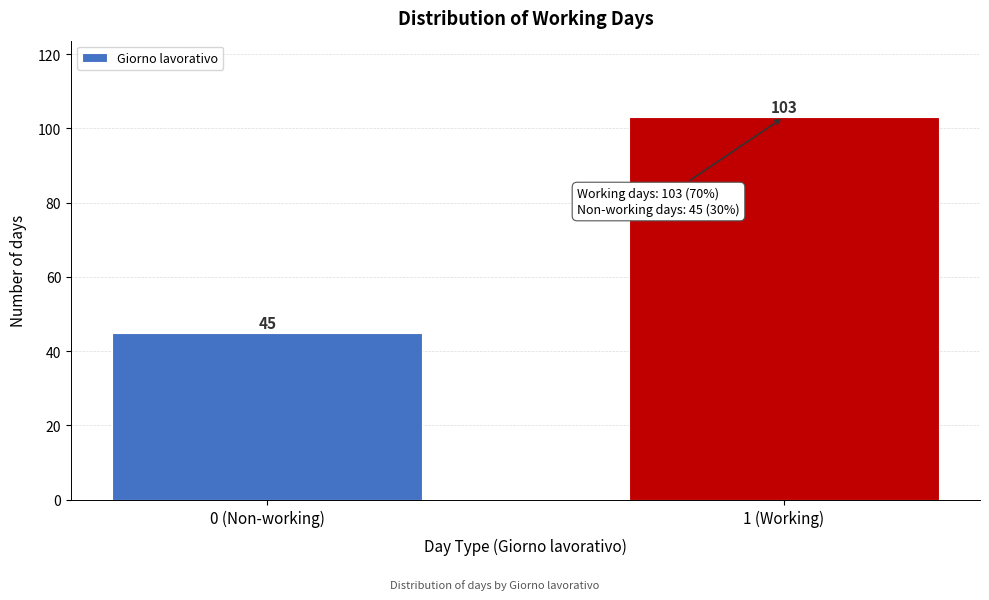

Reading right to left, extract all data points from this chart.

1 (Working)=103	0 (Non-working)=45